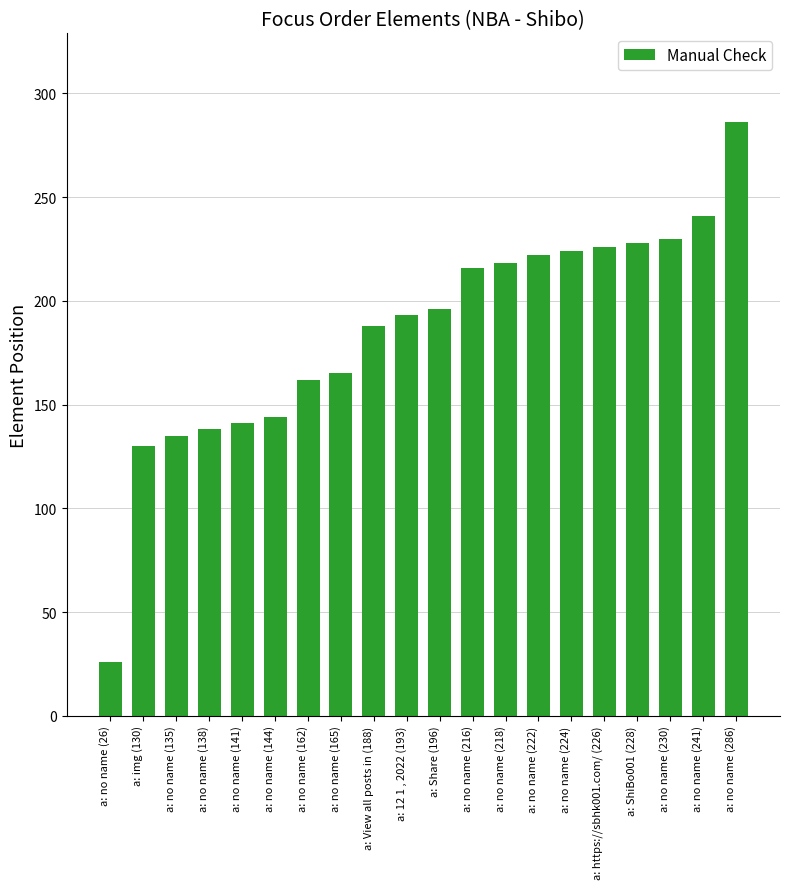

Which category has the highest value across all series?

a: no name (286)